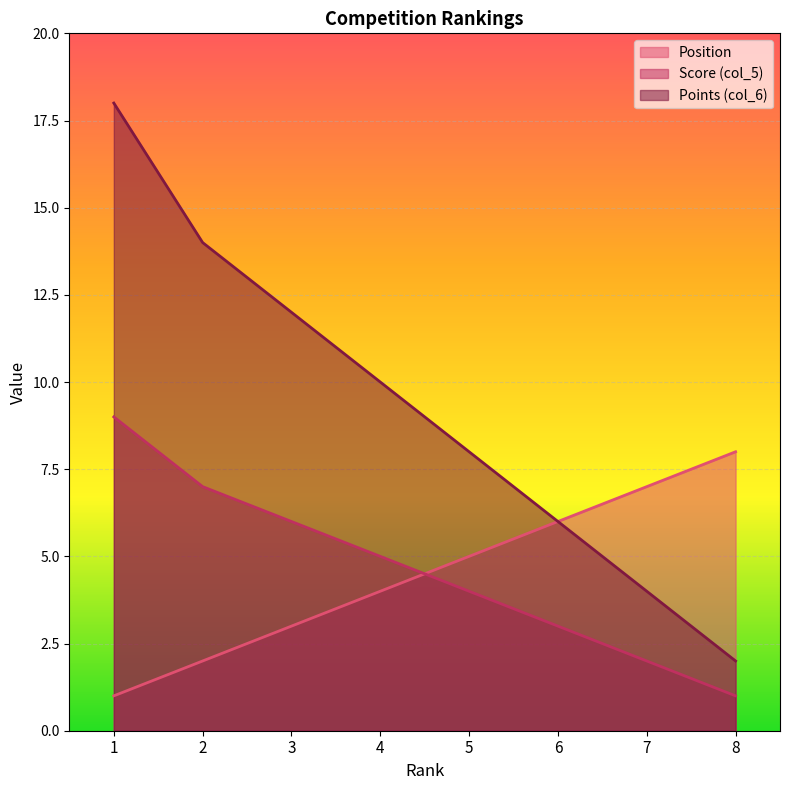

At how many categories does at least one series exceed 15?

1